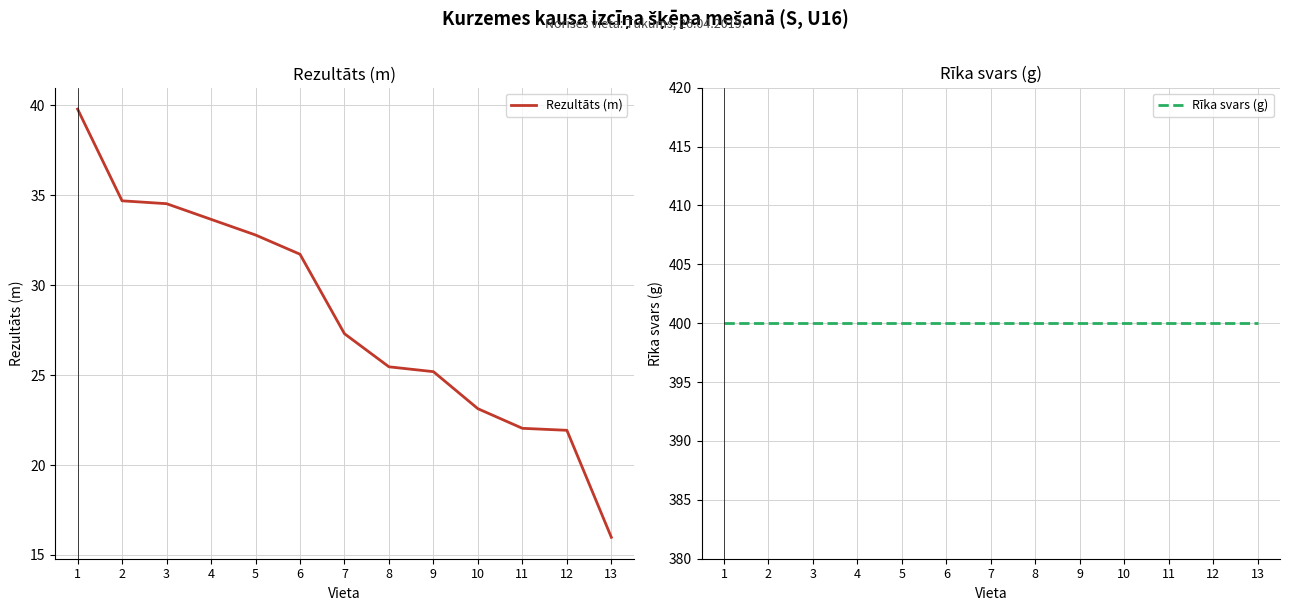

True or false: Rezultāts (m) and Rīka svars (g) intersect in this chart.

False